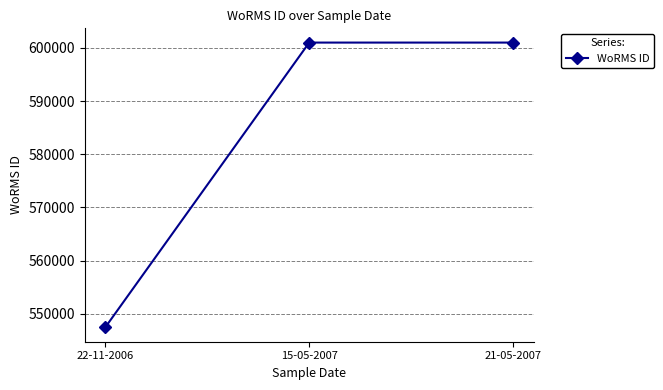

Count the values in the range 547449 to 600979.

3